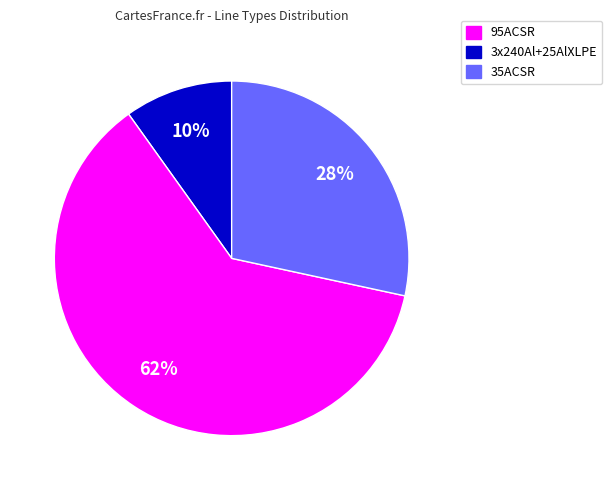

To the nearest percent, what is the difference between the largest and smallest slice percentages?

52%